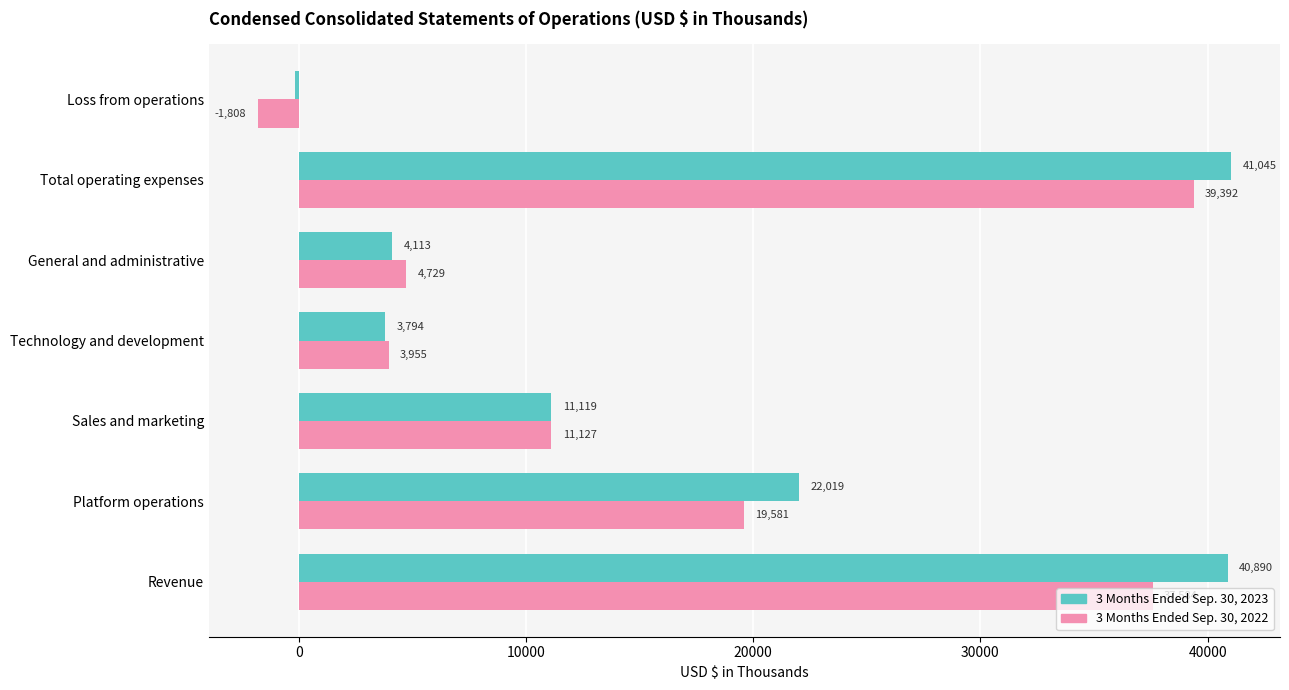

Which series changed the most between Sales and marketing and Loss from operations?

3 Months Ended Sep. 30, 2022